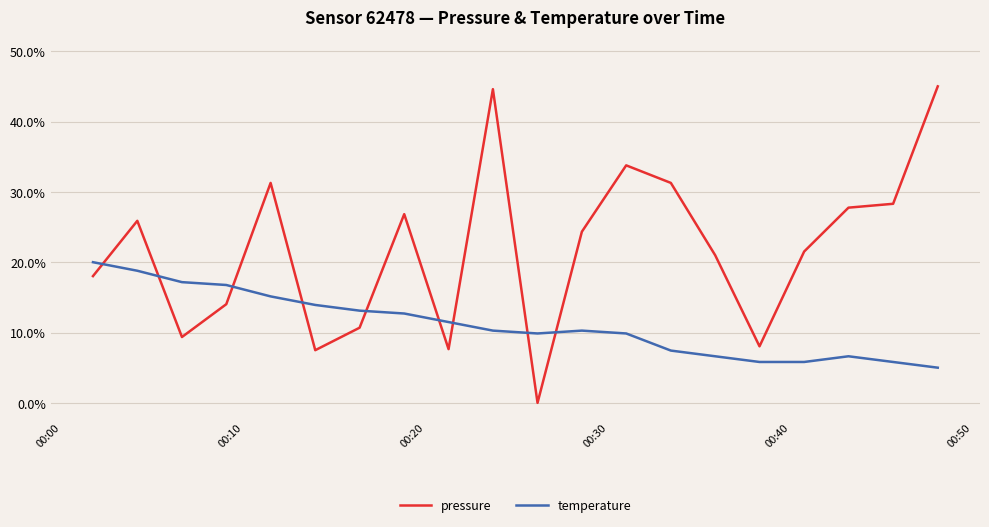

Rank the series by their average value, from highest to lowest.

pressure, temperature